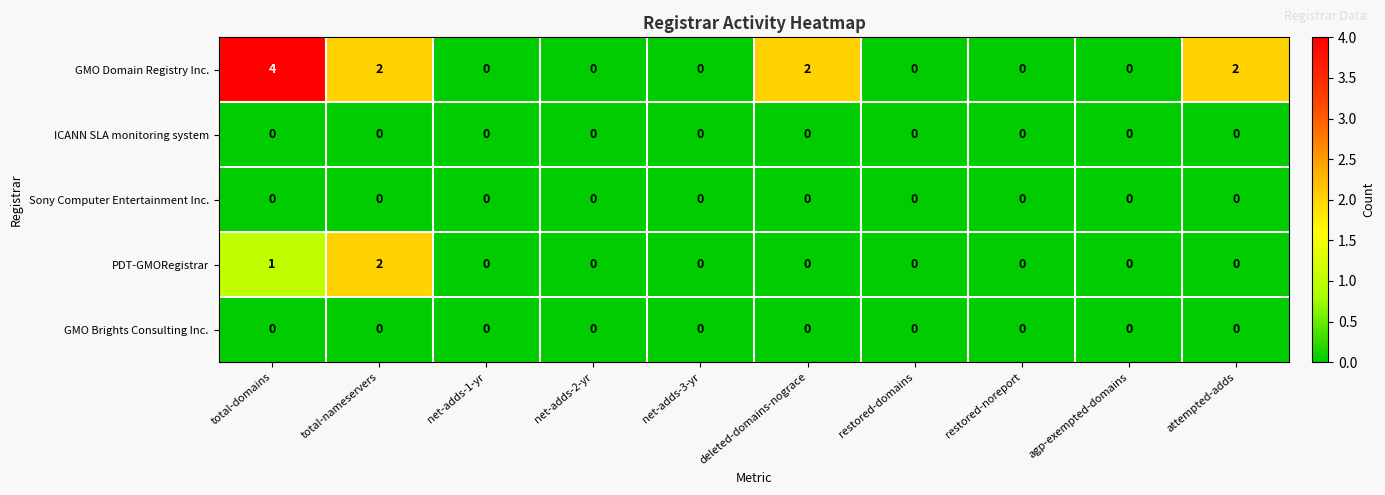

Which series has the largest total across all categories?

GMO Domain Registry Inc.